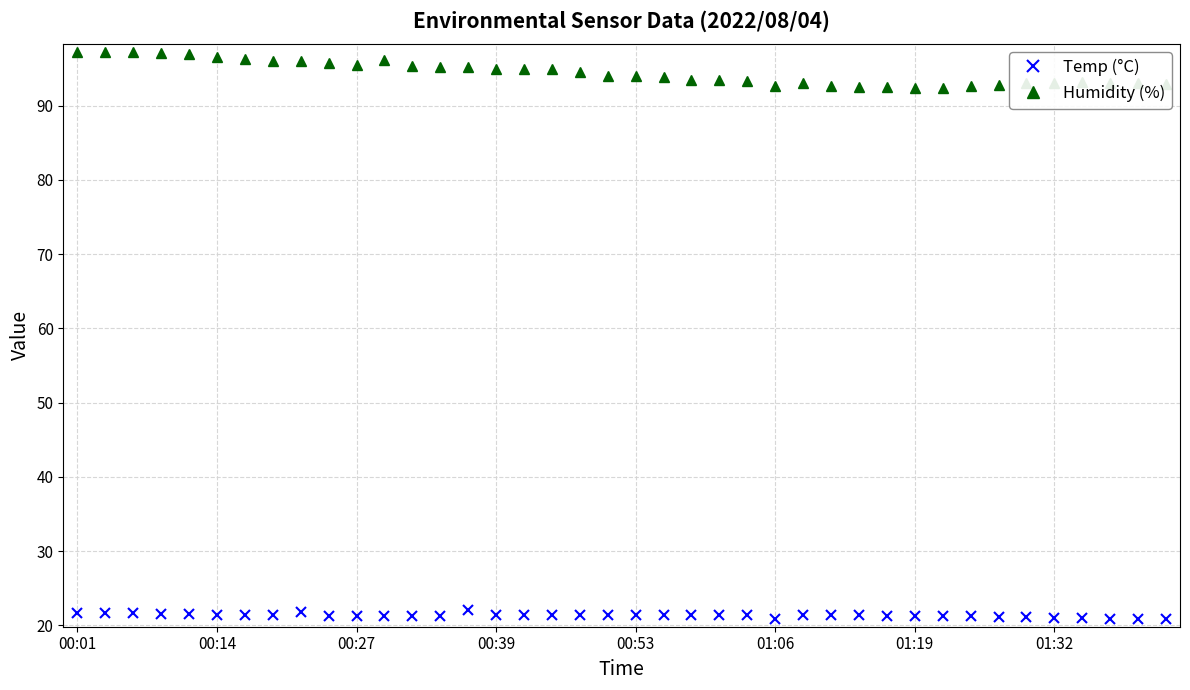

What is the value of the Temp (°C) point at the 30th from the left?

21.3